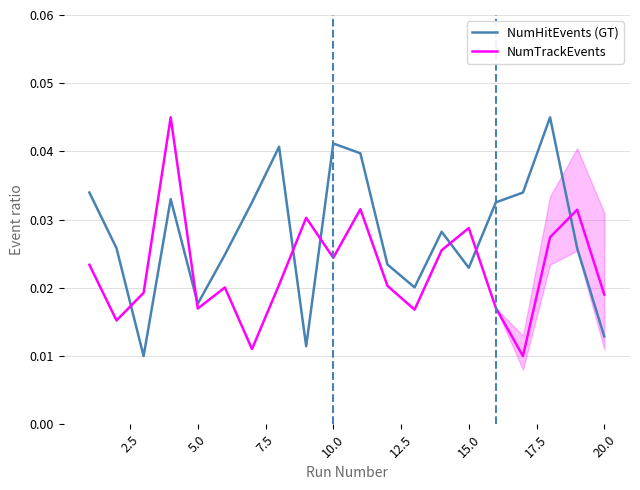

In NumTrackEvents, how many points are lower than both neighbors (excluding endpoints)?

6